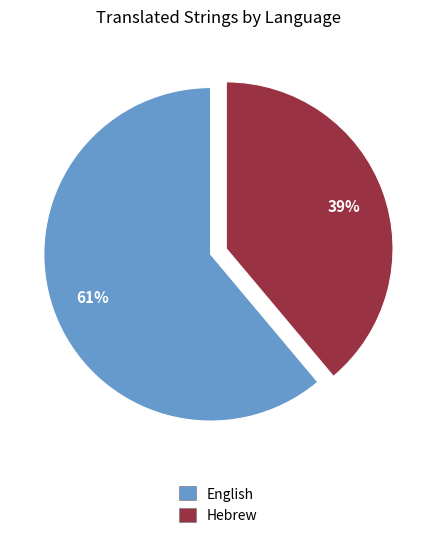

Which category has the biggest portion of the pie?

English